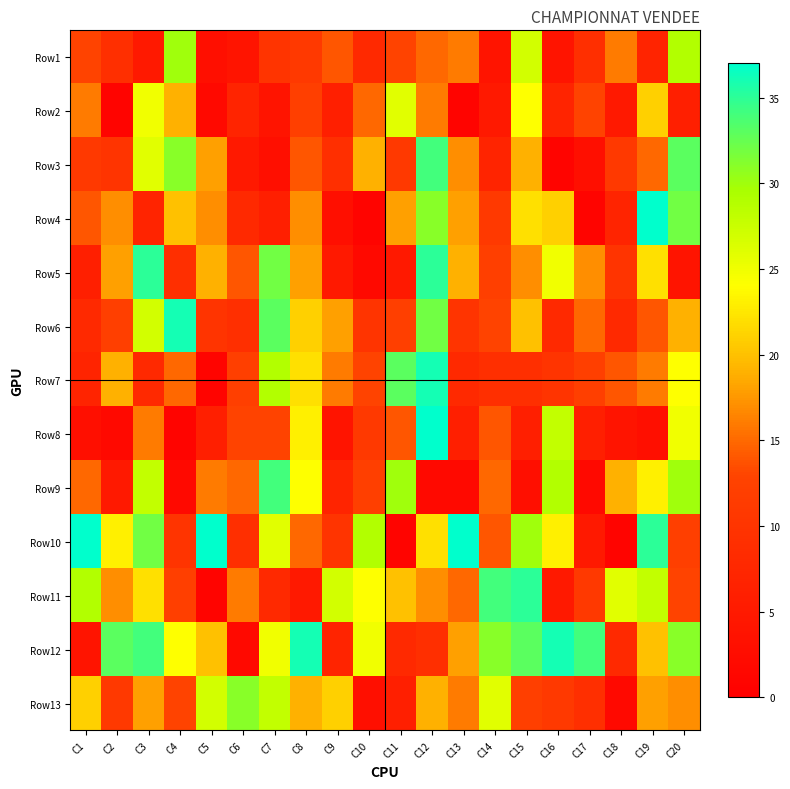

Reading left to right, what are all the values shown in this chart?

Row1: C1=13	C2=9	C3=5	C4=30	C5=3	C6=4	C7=10	C8=11	C9=14	C10=8	C11=13	C12=15	C13=16	C14=4	C15=27	C16=4	C17=9	C18=16	C19=7	C20=29
Row2: C1=16	C2=1	C3=25	C4=19	C5=2	C6=7	C7=4	C8=12	C9=6	C10=15	C11=26	C12=16	C13=1	C14=5	C15=24	C16=7	C17=13	C18=5	C19=21	C20=6
Row3: C1=11	C2=10	C3=26	C4=31	C5=18	C6=5	C7=3	C8=14	C9=9	C10=19	C11=11	C12=34	C13=17	C14=7	C15=19	C16=1	C17=3	C18=11	C19=15	C20=33
Row4: C1=14	C2=17	C3=7	C4=20	C5=17	C6=8	C7=6	C8=17	C9=3	C10=1	C11=18	C12=31	C13=18	C14=11	C15=22	C16=21	C17=1	C18=7	C19=37	C20=32
Row5: C1=6	C2=18	C3=35	C4=9	C5=19	C6=14	C7=32	C8=18	C9=5	C10=2	C11=5	C12=35	C13=19	C14=12	C15=17	C16=25	C17=17	C18=10	C19=22	C20=4
Row6: C1=8	C2=12	C3=27	C4=36	C5=10	C6=9	C7=33	C8=21	C9=18	C10=10	C11=12	C12=32	C13=10	C14=13	C15=20	C16=8	C17=15	C18=8	C19=14	C20=19
Row7: C1=7	C2=19	C3=8	C4=15	C5=1	C6=12	C7=29	C8=22	C9=16	C10=13	C11=33	C12=36	C13=8	C14=9	C15=9	C16=10	C17=12	C18=14	C19=16	C20=24
Row8: C1=3	C2=2	C3=16	C4=1	C5=6	C6=13	C7=13	C8=23	C9=4	C10=11	C11=14	C12=37	C13=6	C14=14	C15=6	C16=28	C17=6	C18=4	C19=3	C20=25
Row9: C1=15	C2=5	C3=28	C4=2	C5=16	C6=15	C7=34	C8=24	C9=7	C10=12	C11=30	C12=2	C13=2	C14=15	C15=3	C16=29	C17=2	C18=19	C19=23	C20=30
Row10: C1=37	C2=23	C3=32	C4=10	C5=37	C6=9	C7=26	C8=15	C9=10	C10=29	C11=1	C12=22	C13=37	C14=14	C15=30	C16=23	C17=5	C18=1	C19=35	C20=12
Row11: C1=29	C2=17	C3=22	C4=12	C5=1	C6=16	C7=8	C8=5	C9=27	C10=24	C11=20	C12=17	C13=15	C14=34	C15=35	C16=5	C17=11	C18=26	C19=28	C20=13
Row12: C1=4	C2=33	C3=34	C4=24	C5=20	C6=2	C7=25	C8=36	C9=7	C10=25	C11=8	C12=9	C13=18	C14=31	C15=33	C16=36	C17=34	C18=8	C19=20	C20=31
Row13: C1=21	C2=11	C3=18	C4=13	C5=27	C6=31	C7=28	C8=19	C9=21	C10=3	C11=6	C12=19	C13=16	C14=26	C15=12	C16=11	C17=9	C18=2	C19=18	C20=17